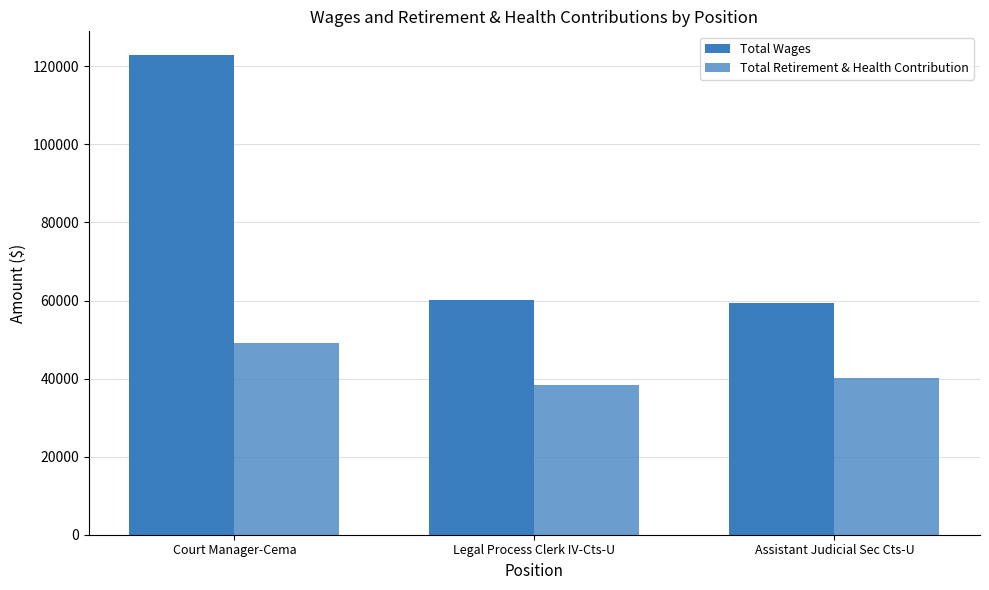

List the labels in order of Total Wages value, largest first.

Court Manager-Cema, Legal Process Clerk IV-Cts-U, Assistant Judicial Sec Cts-U